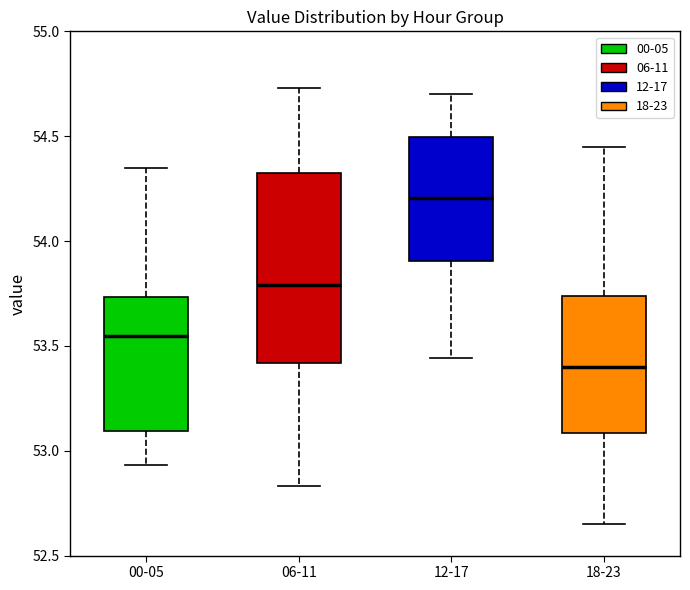

Where does the upper whisker of the box for 18-23 end on the y-axis? The values are not printed on the chart, so give them approximately, as read against the axis.

54.45